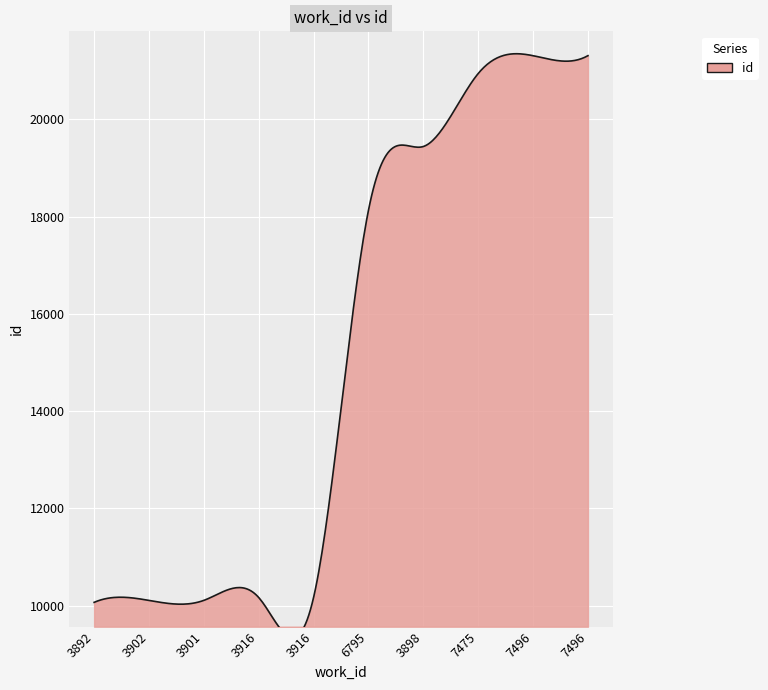

How many lines are shown in the chart?

1